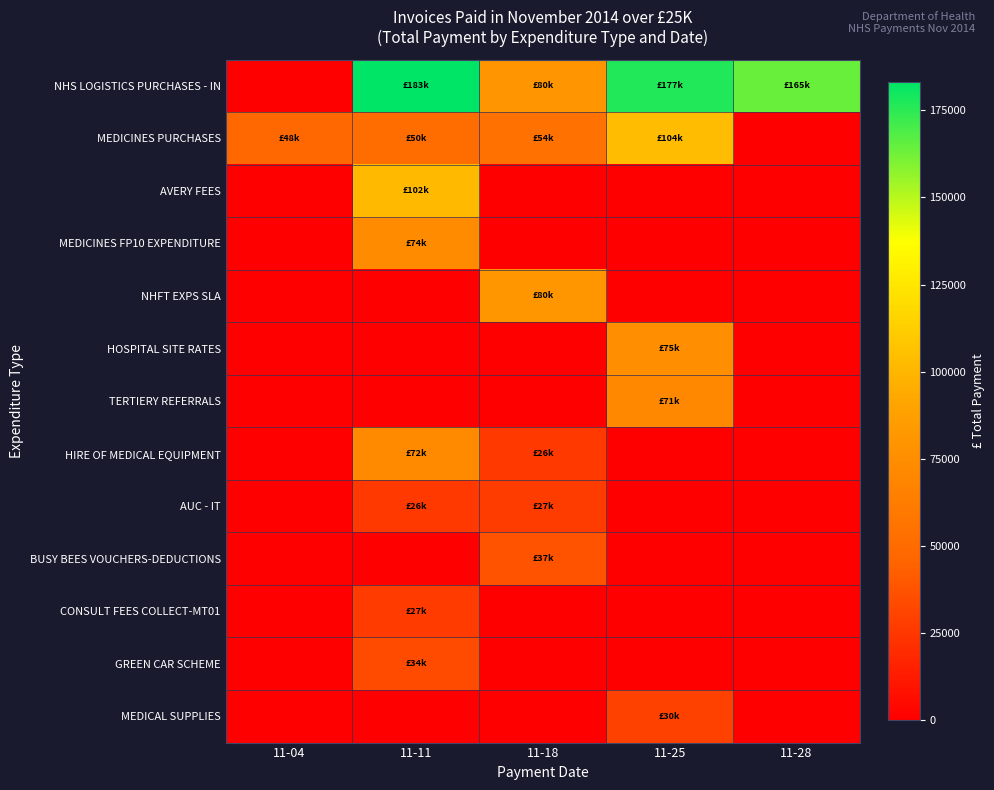

Reading left to right, what are all the values shown in this chart?

NHS LOGISTICS PURCHASES - IN: 11-04=0.0	11-11=183206.1	11-18=80075.4	11-25=177045.5	11-28=164531.9
MEDICINES PURCHASES: 11-04=47947.0	11-11=50473.7	11-18=54299.6	11-25=103578.6	11-28=0.0
AVERY FEES: 11-04=0.0	11-11=102100.7	11-18=0.0	11-25=0.0	11-28=0.0
MEDICINES FP10 EXPENDITURE: 11-04=0.0	11-11=73568.8	11-18=0.0	11-25=0.0	11-28=0.0
NHFT EXPS SLA: 11-04=0.0	11-11=0.0	11-18=80195.2	11-25=0.0	11-28=0.0
HOSPITAL SITE RATES: 11-04=0.0	11-11=0.0	11-18=0.0	11-25=74573.0	11-28=0.0
TERTIERY REFERRALS: 11-04=0.0	11-11=0.0	11-18=0.0	11-25=70663.9	11-28=0.0
HIRE OF MEDICAL EQUIPMENT: 11-04=0.0	11-11=71700.0	11-18=26290.0	11-25=0.0	11-28=0.0
AUC - IT: 11-04=0.0	11-11=26315.0	11-18=27280.0	11-25=0.0	11-28=0.0
BUSY BEES VOUCHERS-DEDUCTIONS: 11-04=0.0	11-11=0.0	11-18=37218.9	11-25=0.0	11-28=0.0
CONSULT FEES COLLECT-MT01: 11-04=0.0	11-11=26832.6	11-18=0.0	11-25=0.0	11-28=0.0
GREEN CAR SCHEME: 11-04=0.0	11-11=33813.3	11-18=0.0	11-25=0.0	11-28=0.0
MEDICAL SUPPLIES: 11-04=0.0	11-11=0.0	11-18=0.0	11-25=30000.0	11-28=0.0